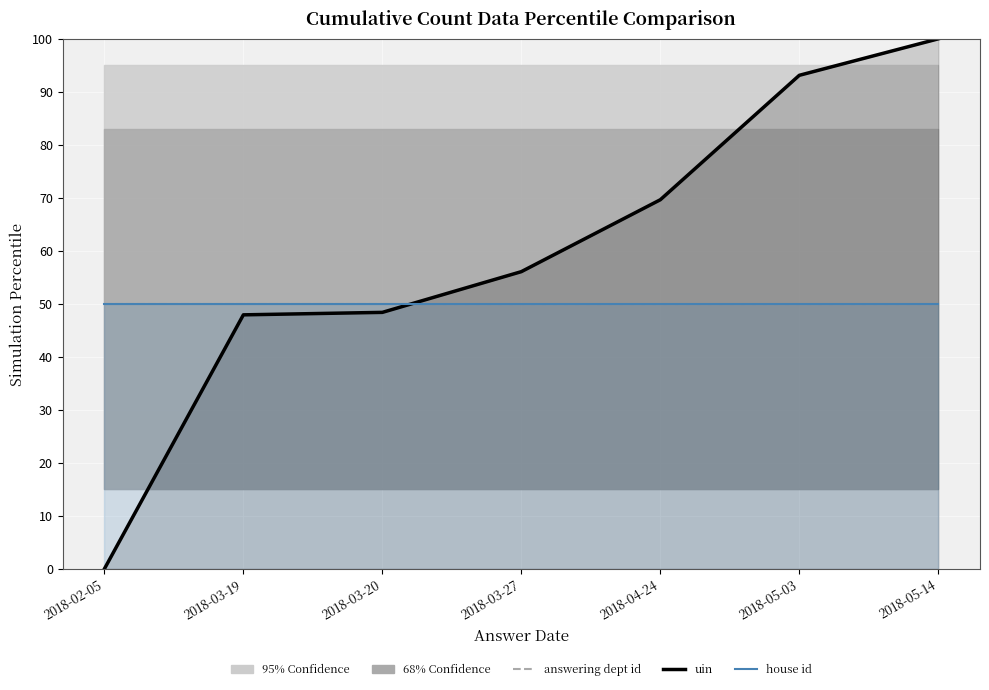

What is the total value across all series at 2018-03-19?

147.9